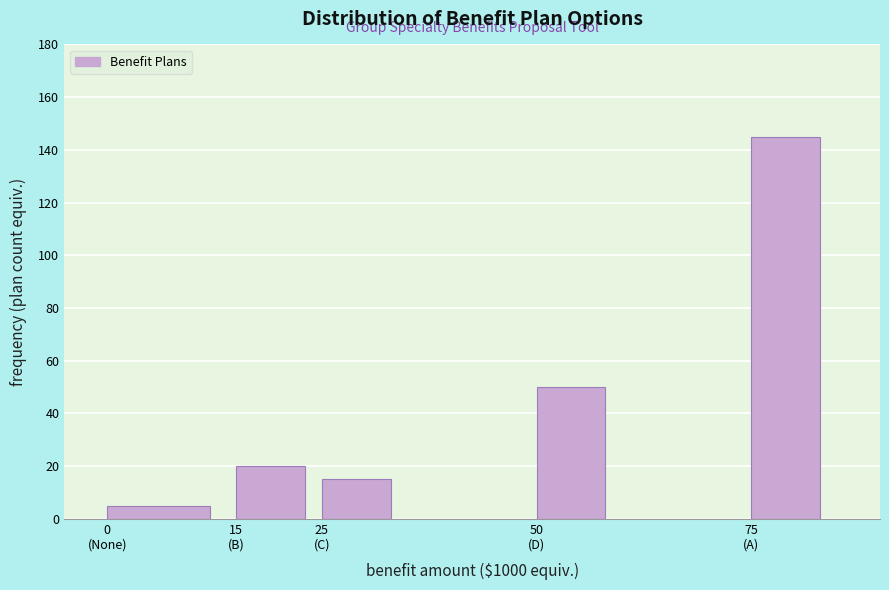

Reading left to right, what are all the values shown in this chart?

5	20	15	50	145